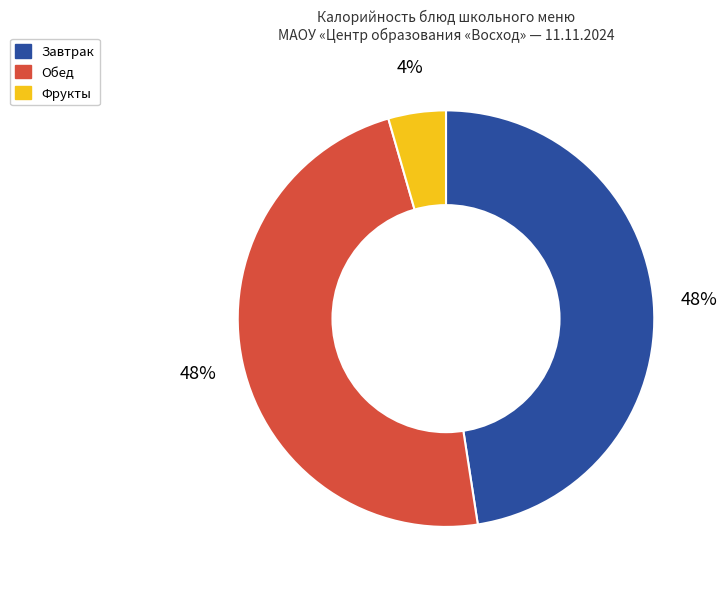

Does any single category account for the majority?

No